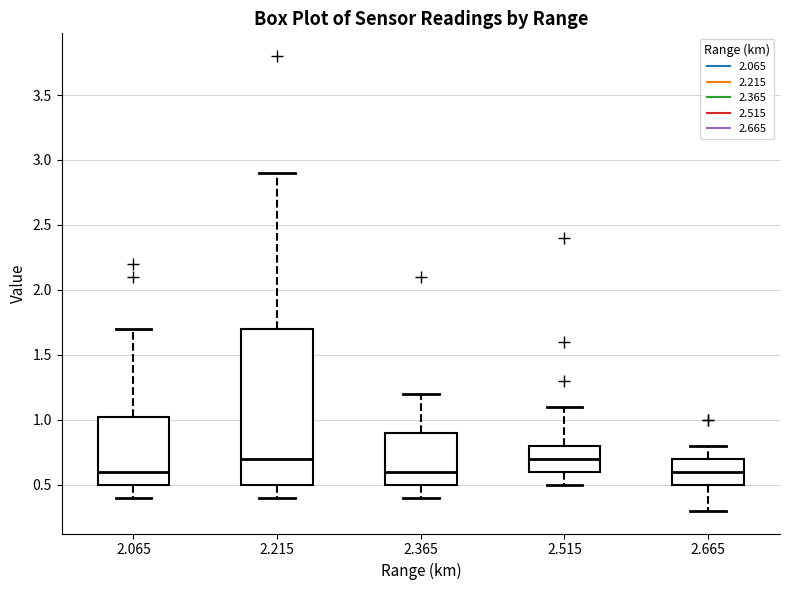

Which box is the tallest, from its lower edge to its upper edge?

2.215